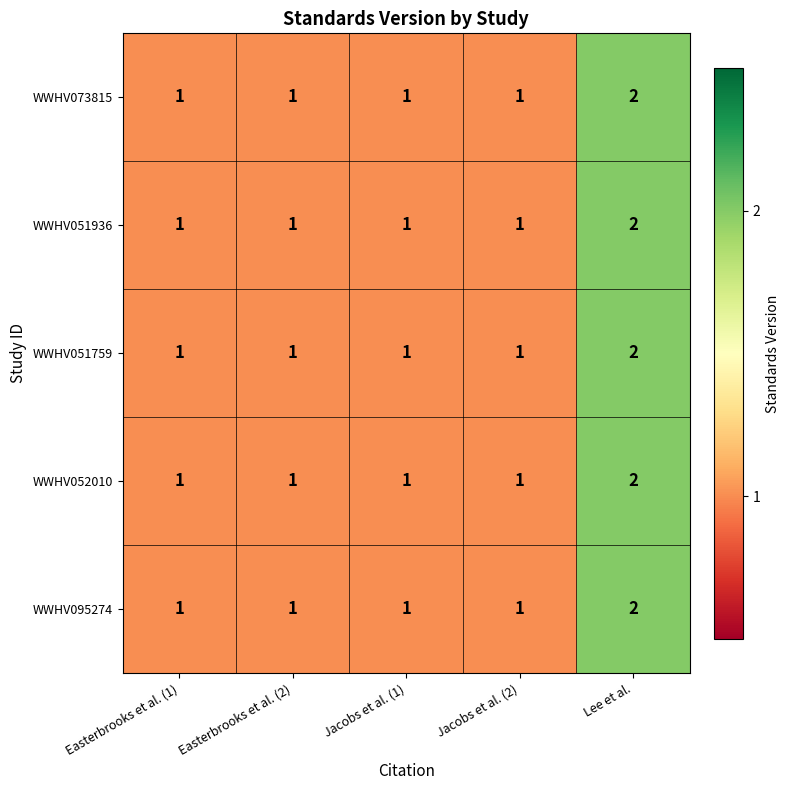

Reading left to right, transcribe all the data shown in this chart.

WWHV073815: 1	1	1	1	2
WWHV051936: 1	1	1	1	2
WWHV051759: 1	1	1	1	2
WWHV052010: 1	1	1	1	2
WWHV095274: 1	1	1	1	2